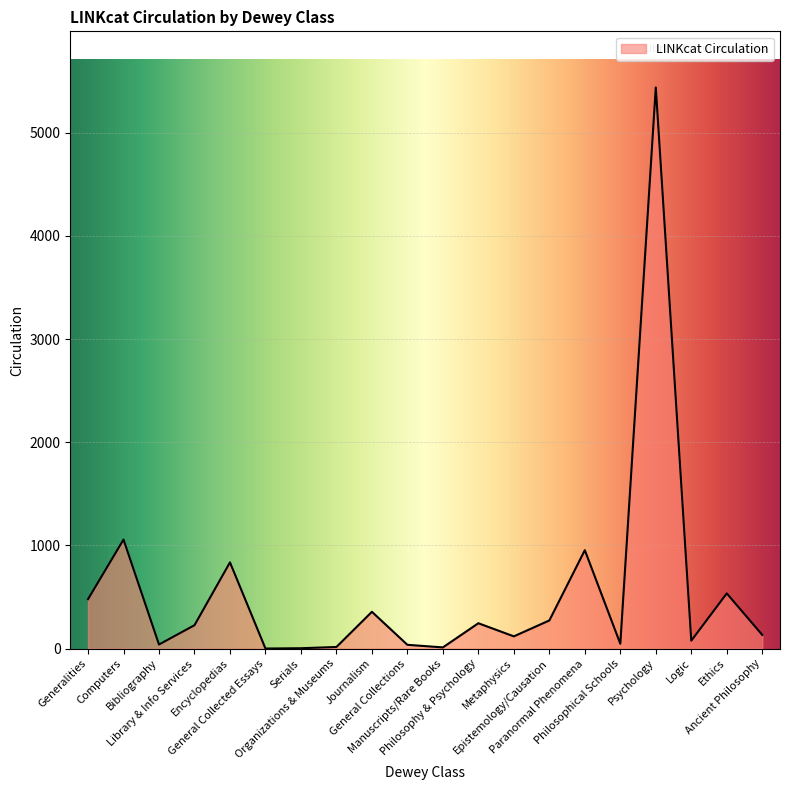

Approximately how many times larger is the value at Philosophy & Psychology compared to Organizations & Museums?

15.4